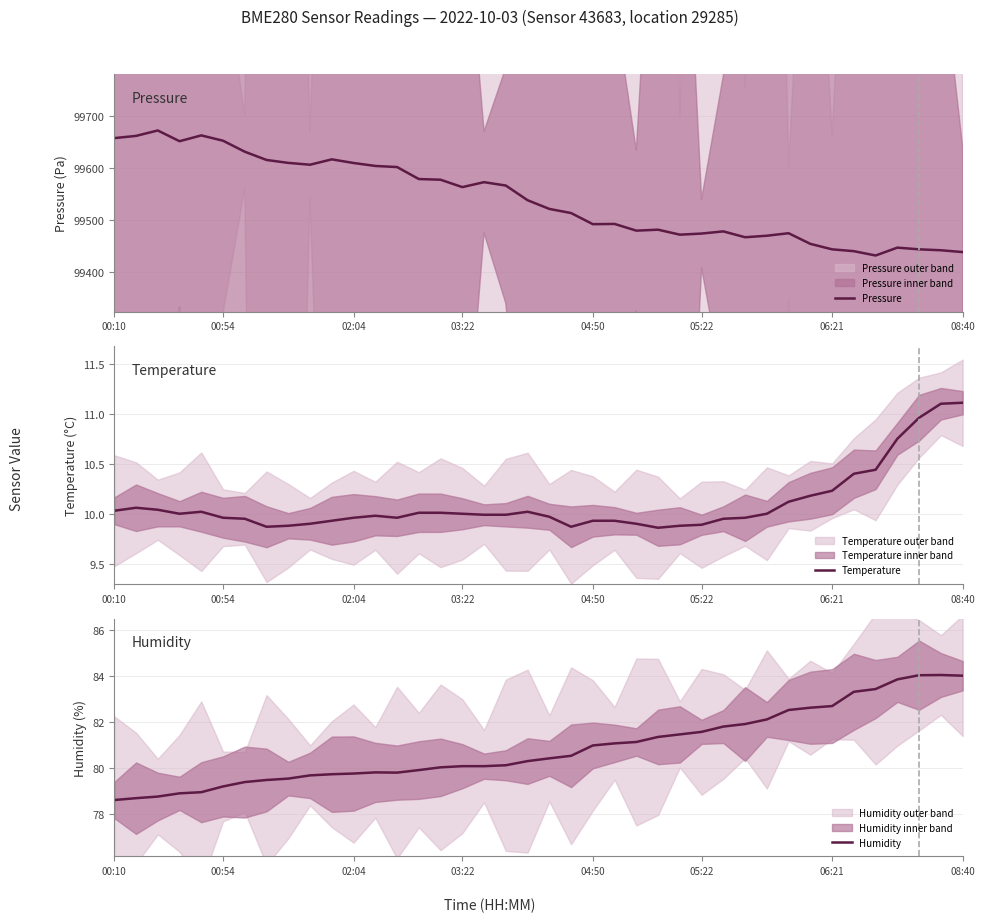

What is the difference between the second highest and minimum values in the Temperature series?

1.2